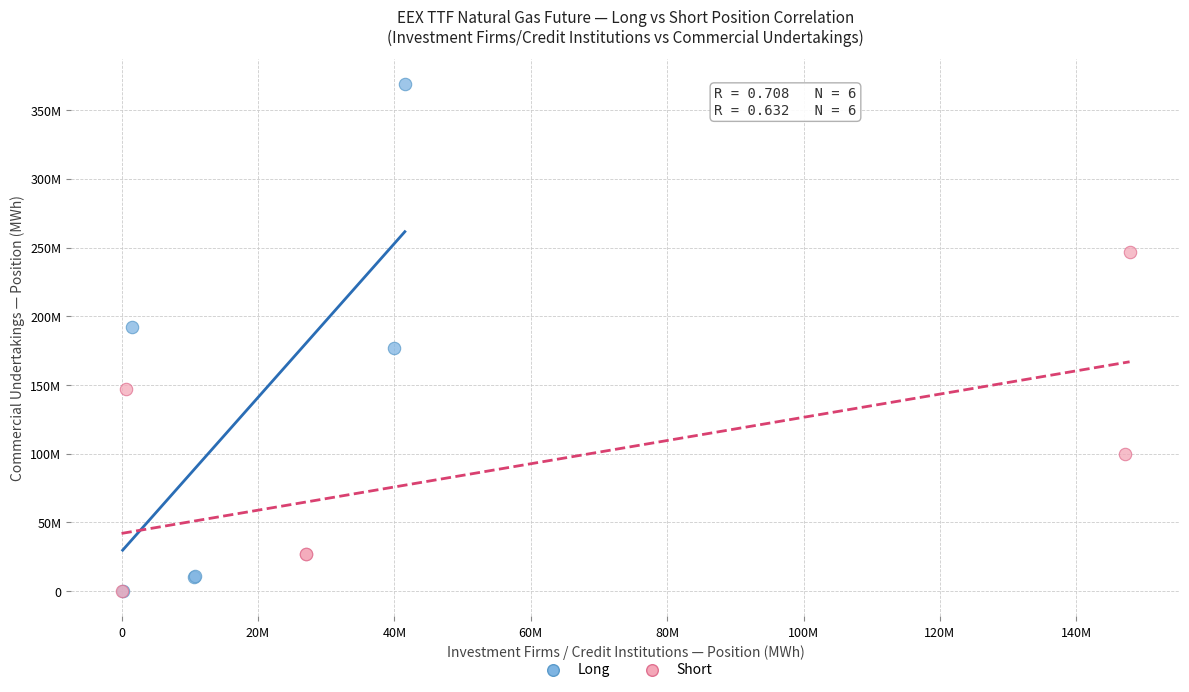

Which series has the largest Y range (max minus min)?

Long